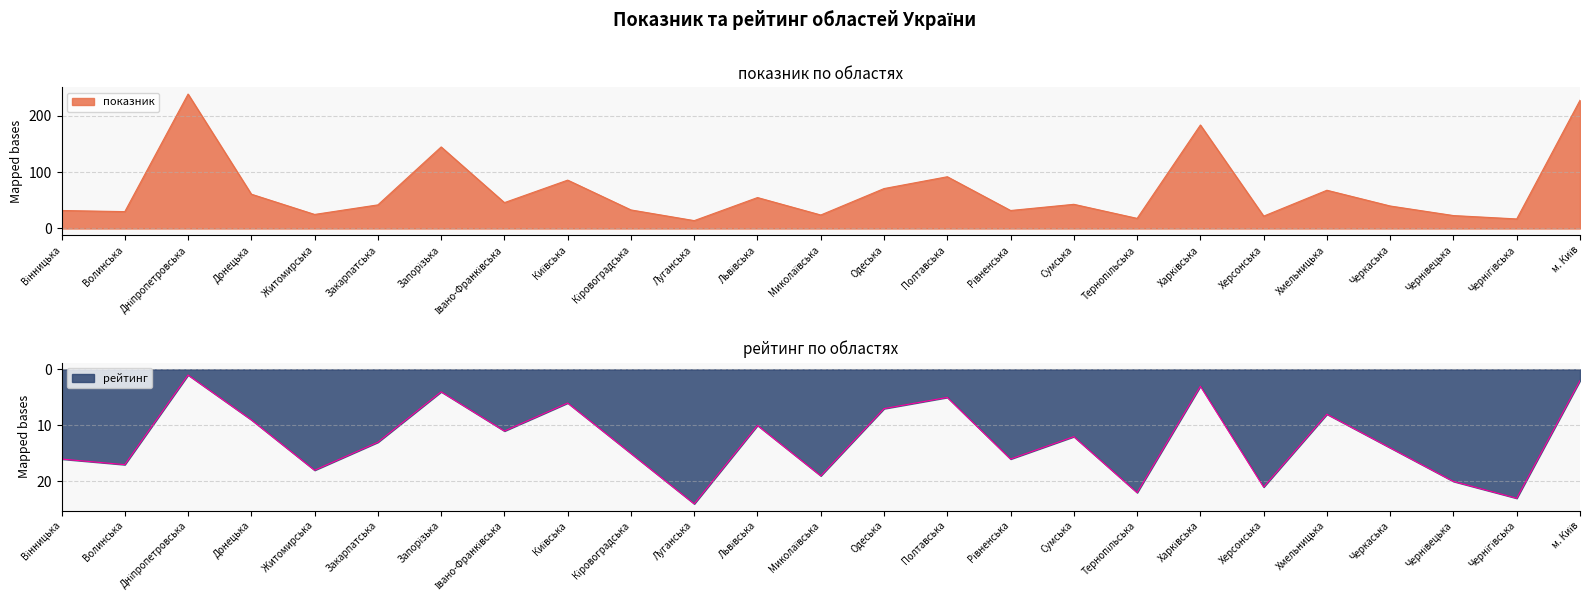

How many values in the рейтинг series exceed 13?

12